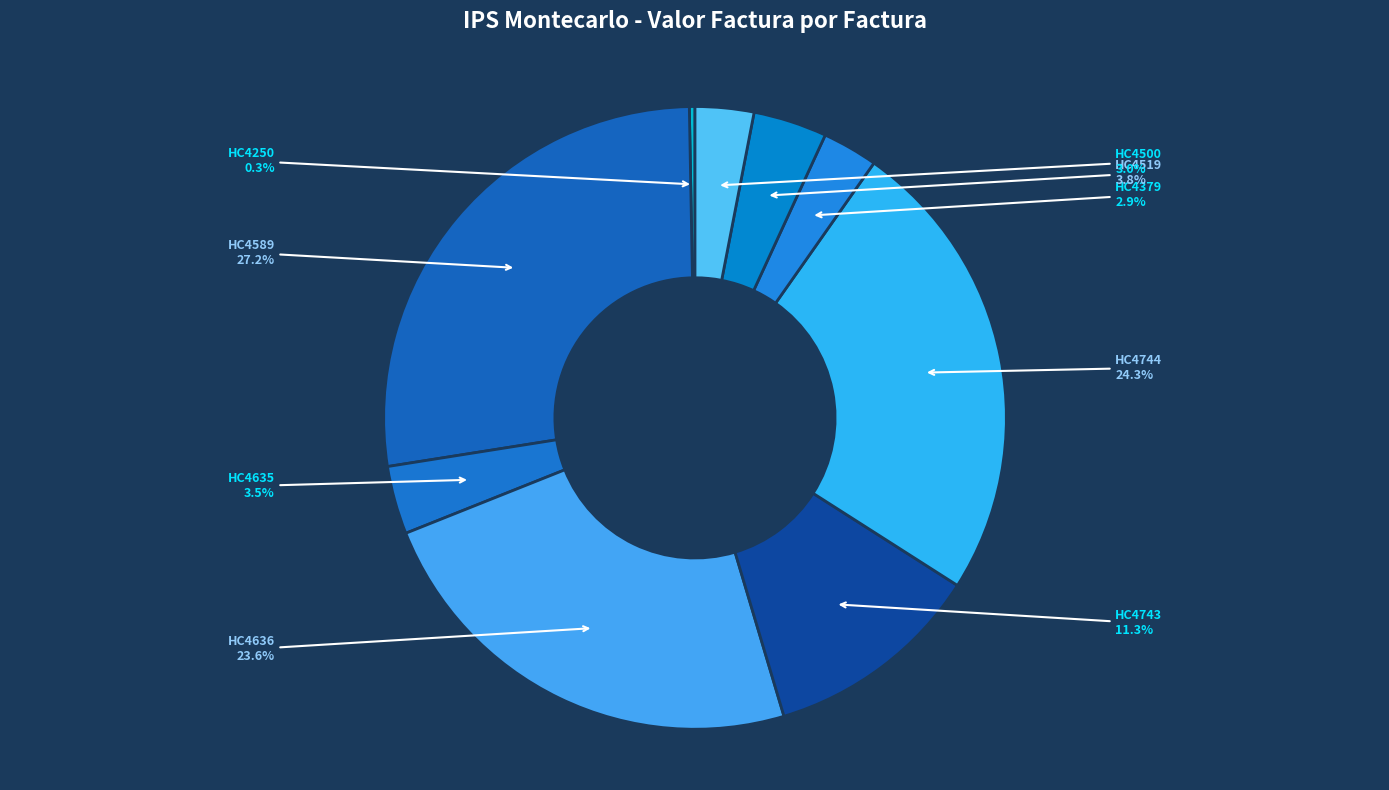

Between HC4636 and HC4250, which is larger?

HC4636